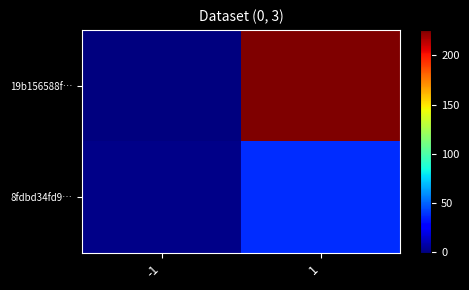

Reading right to left, extract all data points from this chart.

19b156588f…: 1=226	-1=-1
8fdbd34fd9…: 1=38	-1=1